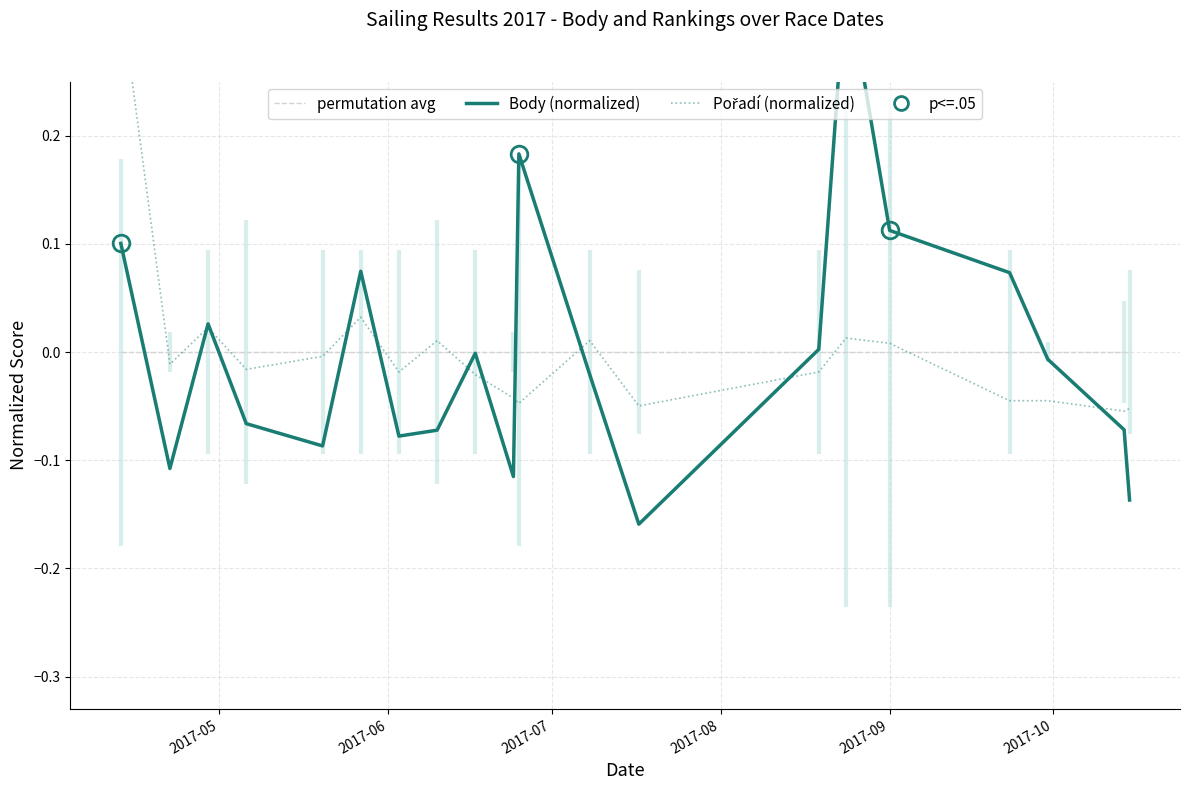

How many distinct data groups are displayed?

3